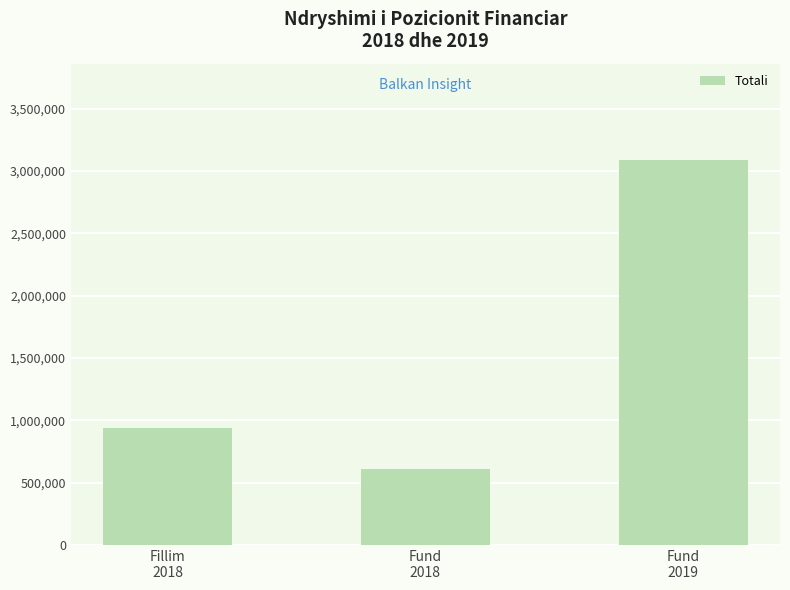

What is the value of the 3rd bar from the left?

3088010